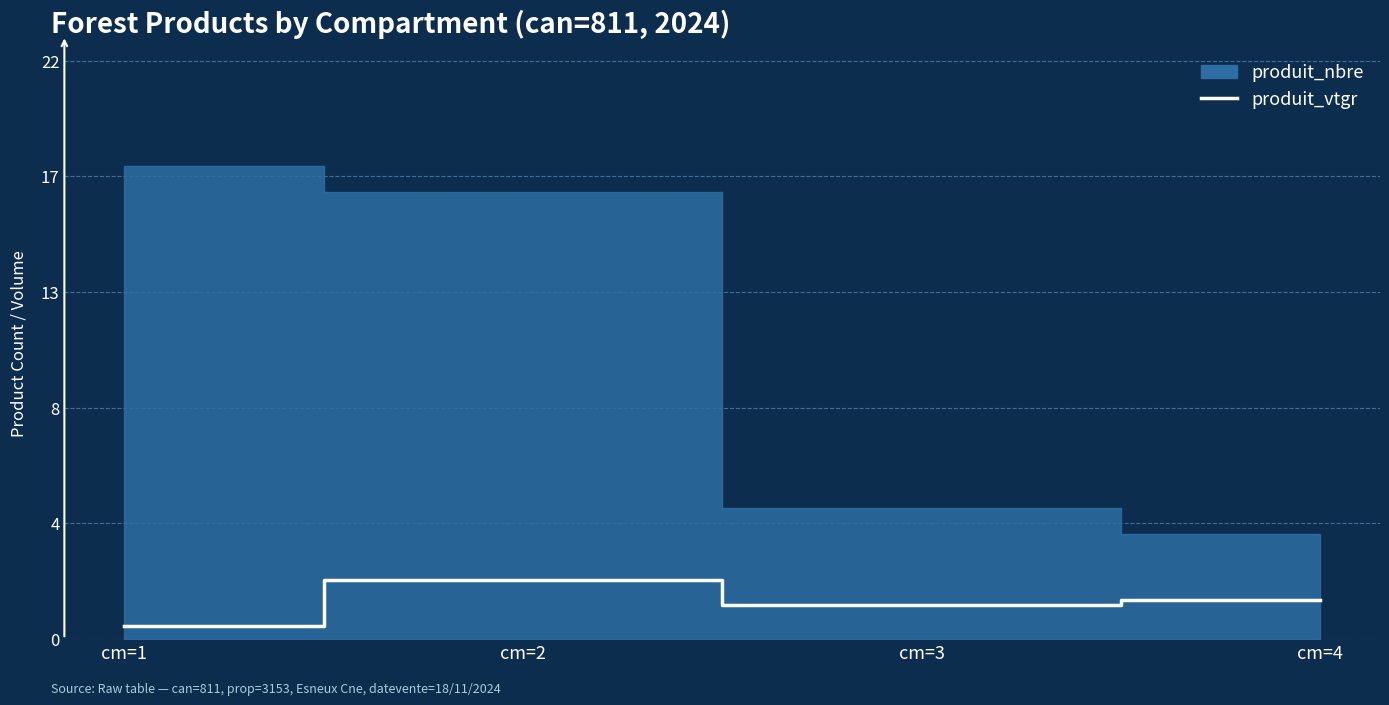

How many categories are shown in the chart?

4